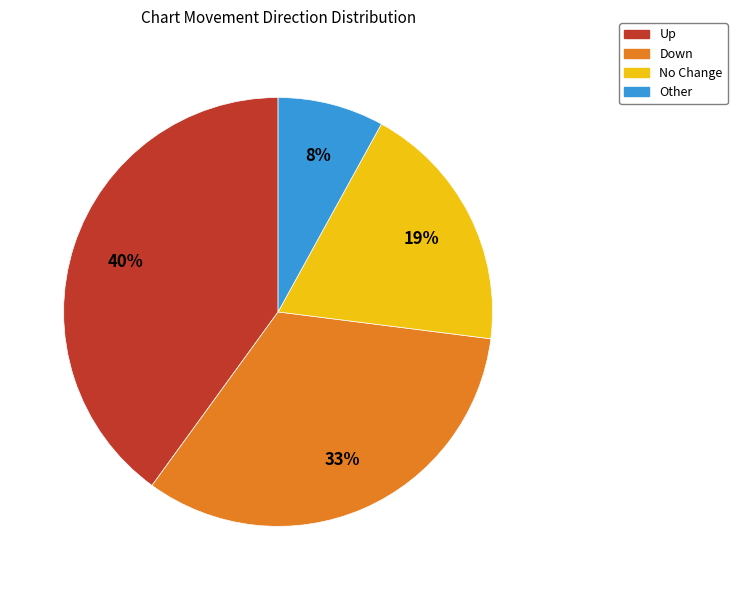

To the nearest percent, what is the difference between the largest and smallest slice percentages?

32%